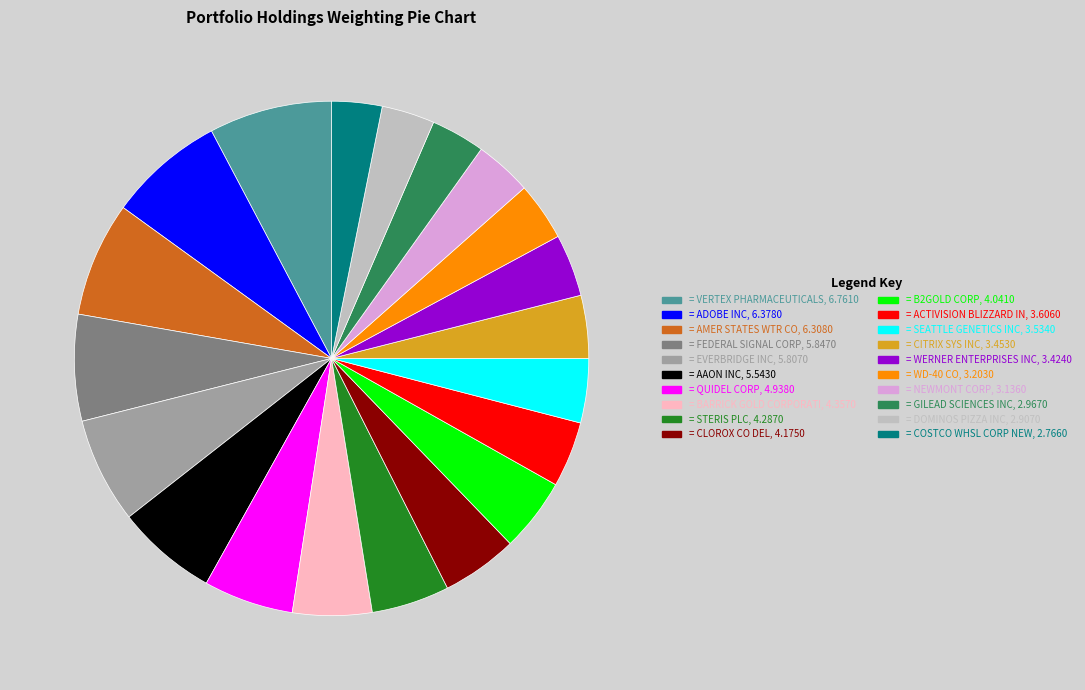

Is there a majority slice in this chart?

No